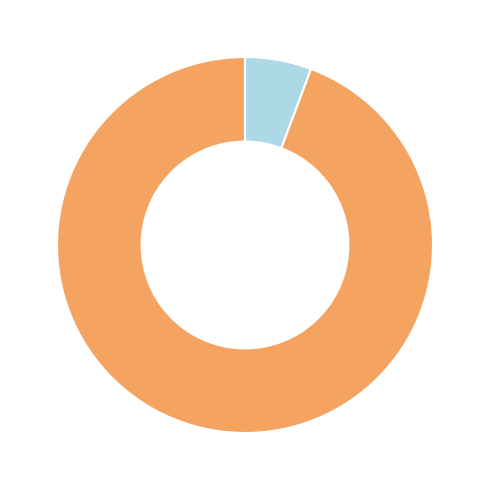

Is there any slice that represents more than half of the pie?

Yes